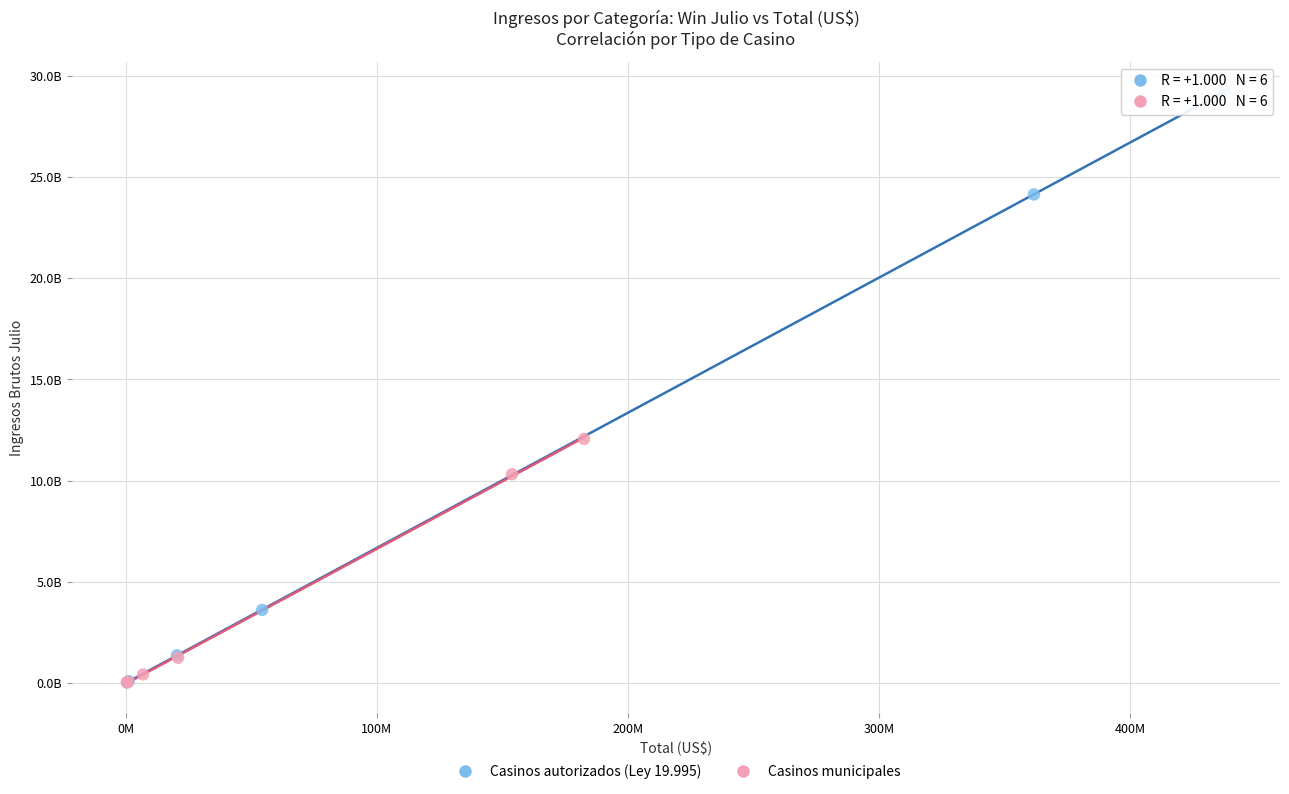

What are all the series names shown in the legend?

Casinos autorizados (Ley 19.995), Casinos municipales